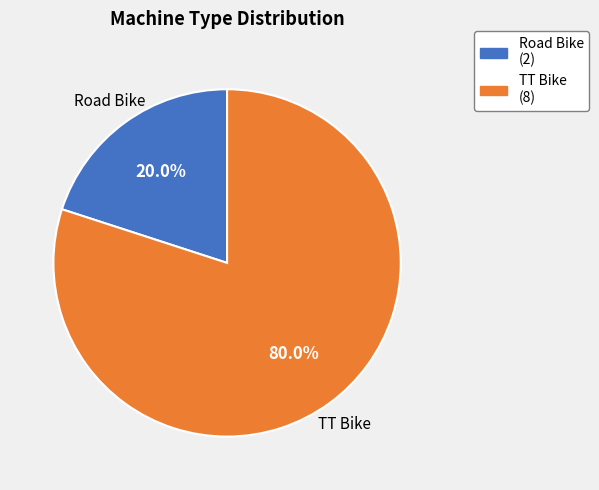

What percentage is NOT represented by Road Bike?

80.0%